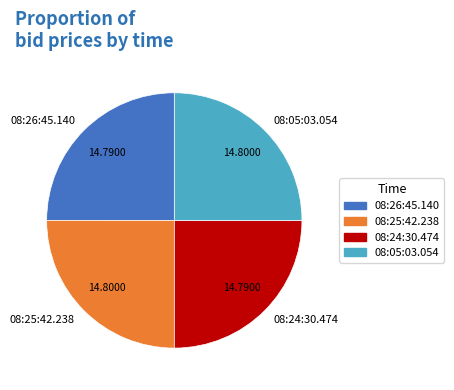

How many segments does this pie chart have?

4